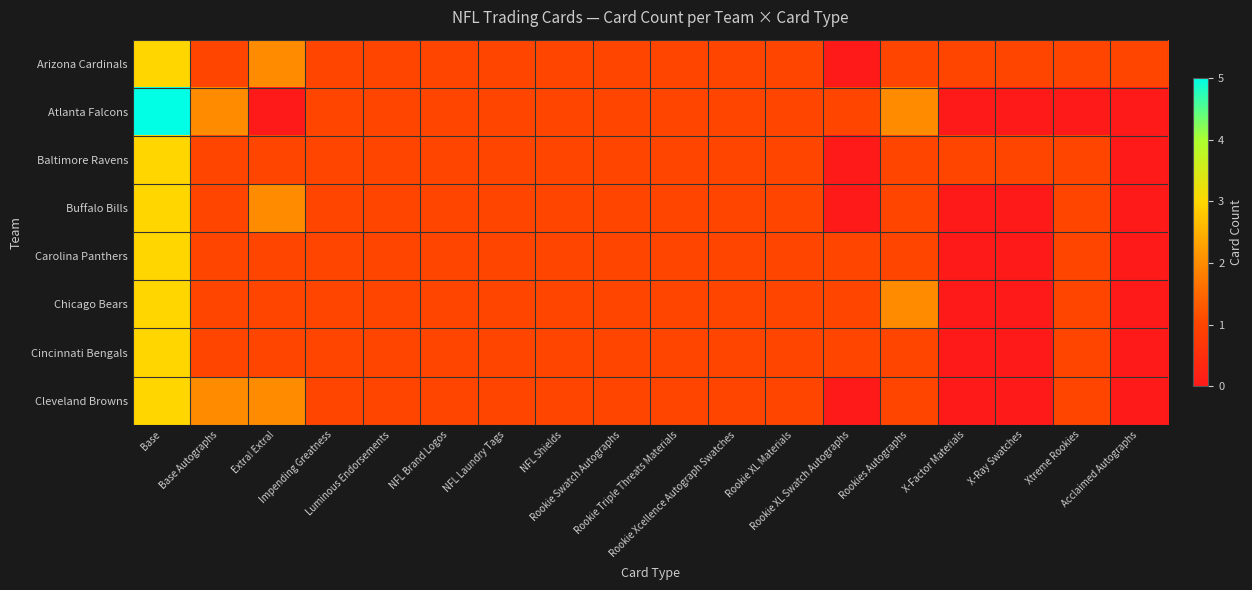

Reading left to right, what are all the values shown in this chart?

Arizona Cardinals: Base=3	Base Autographs=1	Extra! Extra!=2	Impending Greatness=1	Luminous Endorsements=1	NFL Brand Logos=1	NFL Laundry Tags=1	NFL Shields=1	Rookie Swatch Autographs=1	Rookie Triple Threats Materials=1	Rookie Xcellence Autograph Swatches=1	Rookie XL Materials=1	Rookie XL Swatch Autographs=0	Rookies Autographs=1	X-Factor Materials=1	X-Ray Swatches=1	Xtreme Rookies=1	Acclaimed Autographs=1
Atlanta Falcons: Base=5	Base Autographs=2	Extra! Extra!=0	Impending Greatness=1	Luminous Endorsements=1	NFL Brand Logos=1	NFL Laundry Tags=1	NFL Shields=1	Rookie Swatch Autographs=1	Rookie Triple Threats Materials=1	Rookie Xcellence Autograph Swatches=1	Rookie XL Materials=1	Rookie XL Swatch Autographs=1	Rookies Autographs=2	X-Factor Materials=0	X-Ray Swatches=0	Xtreme Rookies=0	Acclaimed Autographs=0
Baltimore Ravens: Base=3	Base Autographs=1	Extra! Extra!=1	Impending Greatness=1	Luminous Endorsements=1	NFL Brand Logos=1	NFL Laundry Tags=1	NFL Shields=1	Rookie Swatch Autographs=1	Rookie Triple Threats Materials=1	Rookie Xcellence Autograph Swatches=1	Rookie XL Materials=1	Rookie XL Swatch Autographs=0	Rookies Autographs=1	X-Factor Materials=1	X-Ray Swatches=1	Xtreme Rookies=1	Acclaimed Autographs=0
Buffalo Bills: Base=3	Base Autographs=1	Extra! Extra!=2	Impending Greatness=1	Luminous Endorsements=1	NFL Brand Logos=1	NFL Laundry Tags=1	NFL Shields=1	Rookie Swatch Autographs=1	Rookie Triple Threats Materials=1	Rookie Xcellence Autograph Swatches=1	Rookie XL Materials=1	Rookie XL Swatch Autographs=0	Rookies Autographs=1	X-Factor Materials=0	X-Ray Swatches=0	Xtreme Rookies=1	Acclaimed Autographs=0
Carolina Panthers: Base=3	Base Autographs=1	Extra! Extra!=1	Impending Greatness=1	Luminous Endorsements=1	NFL Brand Logos=1	NFL Laundry Tags=1	NFL Shields=1	Rookie Swatch Autographs=1	Rookie Triple Threats Materials=1	Rookie Xcellence Autograph Swatches=1	Rookie XL Materials=1	Rookie XL Swatch Autographs=1	Rookies Autographs=1	X-Factor Materials=0	X-Ray Swatches=0	Xtreme Rookies=1	Acclaimed Autographs=0
Chicago Bears: Base=3	Base Autographs=1	Extra! Extra!=1	Impending Greatness=1	Luminous Endorsements=1	NFL Brand Logos=1	NFL Laundry Tags=1	NFL Shields=1	Rookie Swatch Autographs=1	Rookie Triple Threats Materials=1	Rookie Xcellence Autograph Swatches=1	Rookie XL Materials=1	Rookie XL Swatch Autographs=1	Rookies Autographs=2	X-Factor Materials=0	X-Ray Swatches=0	Xtreme Rookies=1	Acclaimed Autographs=0
Cincinnati Bengals: Base=3	Base Autographs=1	Extra! Extra!=1	Impending Greatness=1	Luminous Endorsements=1	NFL Brand Logos=1	NFL Laundry Tags=1	NFL Shields=1	Rookie Swatch Autographs=1	Rookie Triple Threats Materials=1	Rookie Xcellence Autograph Swatches=1	Rookie XL Materials=1	Rookie XL Swatch Autographs=1	Rookies Autographs=1	X-Factor Materials=0	X-Ray Swatches=0	Xtreme Rookies=1	Acclaimed Autographs=0
Cleveland Browns: Base=3	Base Autographs=2	Extra! Extra!=2	Impending Greatness=1	Luminous Endorsements=1	NFL Brand Logos=1	NFL Laundry Tags=1	NFL Shields=1	Rookie Swatch Autographs=1	Rookie Triple Threats Materials=1	Rookie Xcellence Autograph Swatches=1	Rookie XL Materials=1	Rookie XL Swatch Autographs=0	Rookies Autographs=1	X-Factor Materials=0	X-Ray Swatches=0	Xtreme Rookies=1	Acclaimed Autographs=0